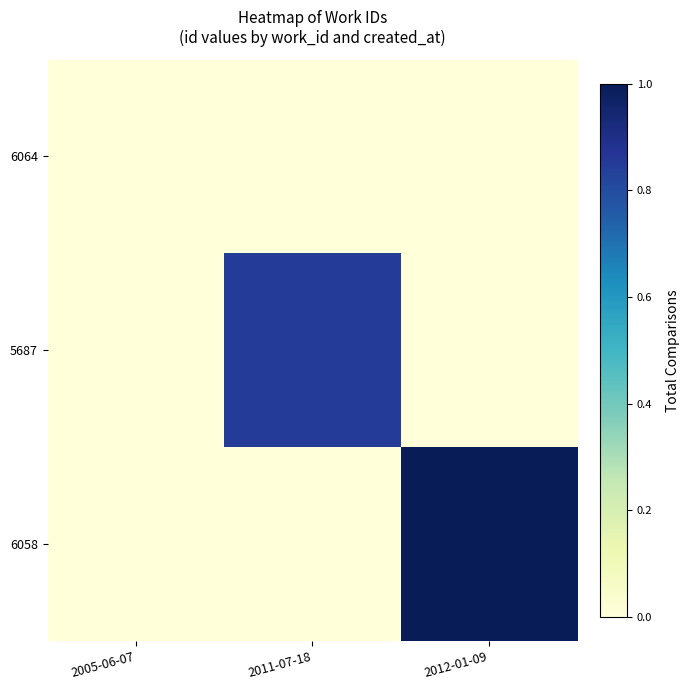

Reading right to left, transcribe all the data shown in this chart.

6064: 2012-01-09=-4.8	2011-07-18=-4.8	2005-06-07=0.0
5687: 2012-01-09=-4.8	2011-07-18=0.8	2005-06-07=-4.8
6058: 2012-01-09=1.0	2011-07-18=-4.8	2005-06-07=-4.8